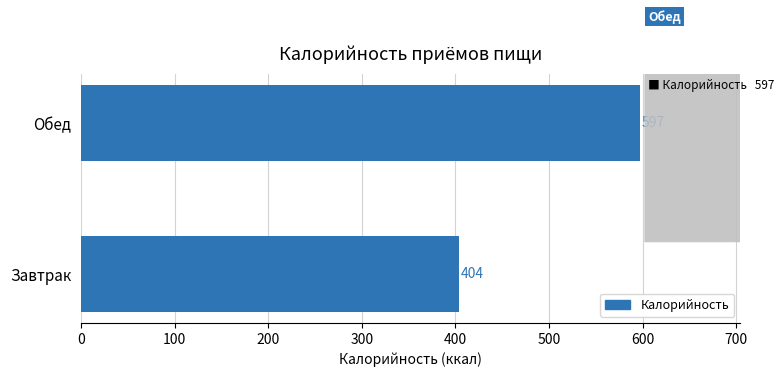

What is the minimum value shown in the chart?

404